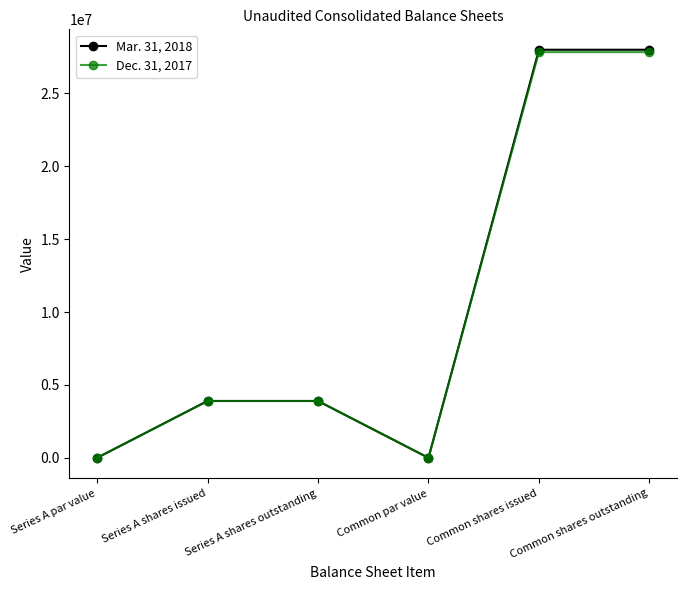

What are all the series names shown in the legend?

Mar. 31, 2018, Dec. 31, 2017